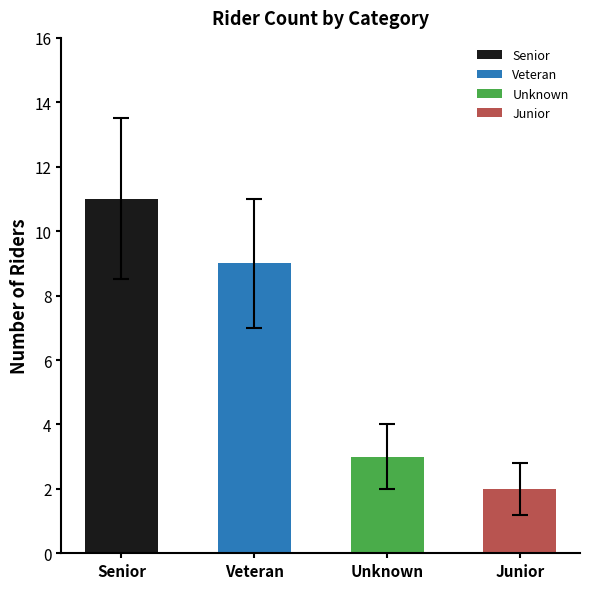

Which category has the highest value across all series?

Senior